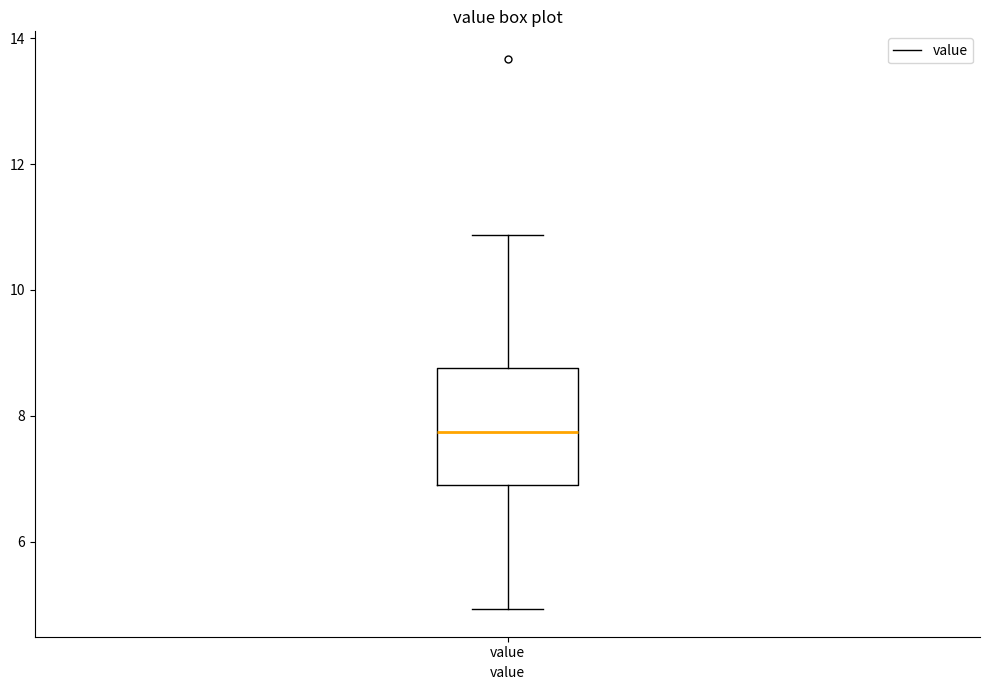

Read this box plot against the y-axis: the position of the median line, the range covered by the box, and the ends of both whiskers. The values are not printed on the chart, so give them approximately, as read against the axis.

median 7.8, box 7.0 to 8.8, whiskers 5.0 to 10.8